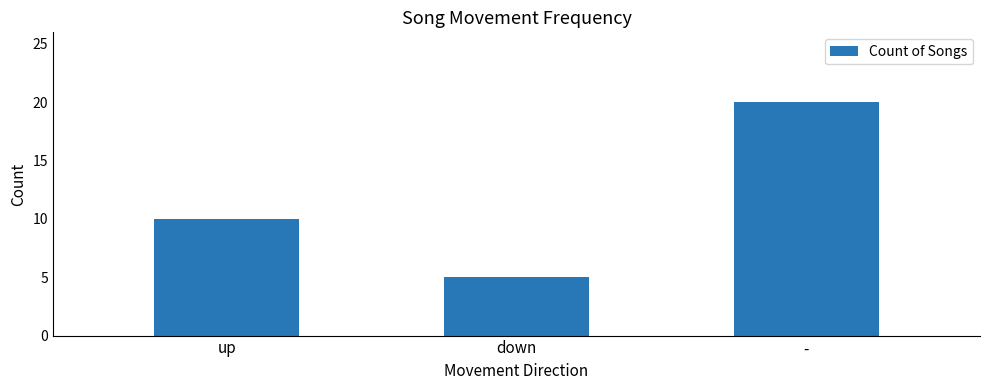

Reading left to right, extract all data points from this chart.

10	5	20